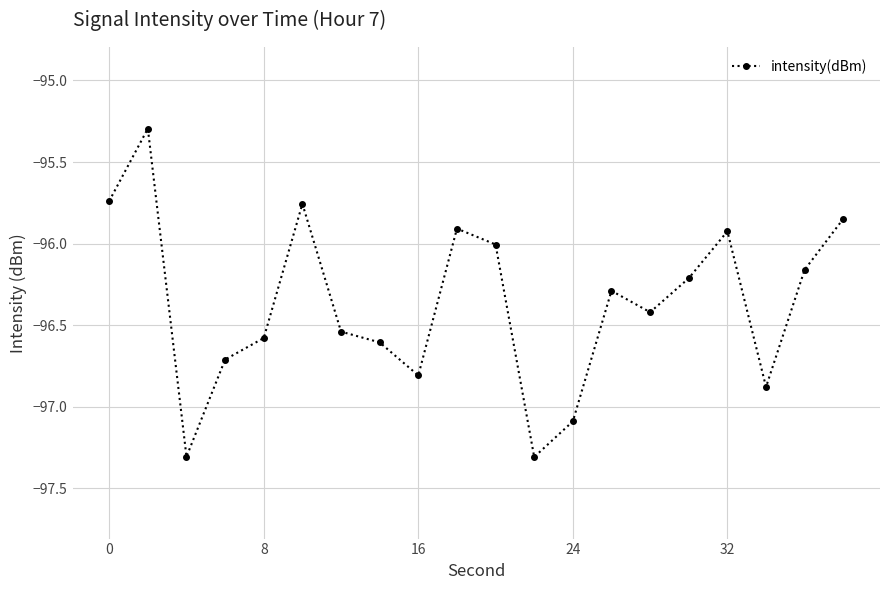

What is the maximum value shown in the chart?

-95.3